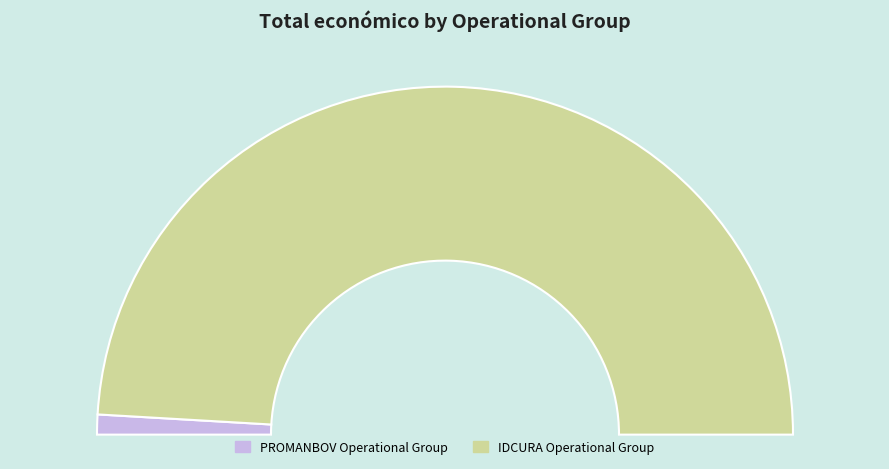

The PROMANBOV Operational Group slice represents 11% of the pie. True or false?

False